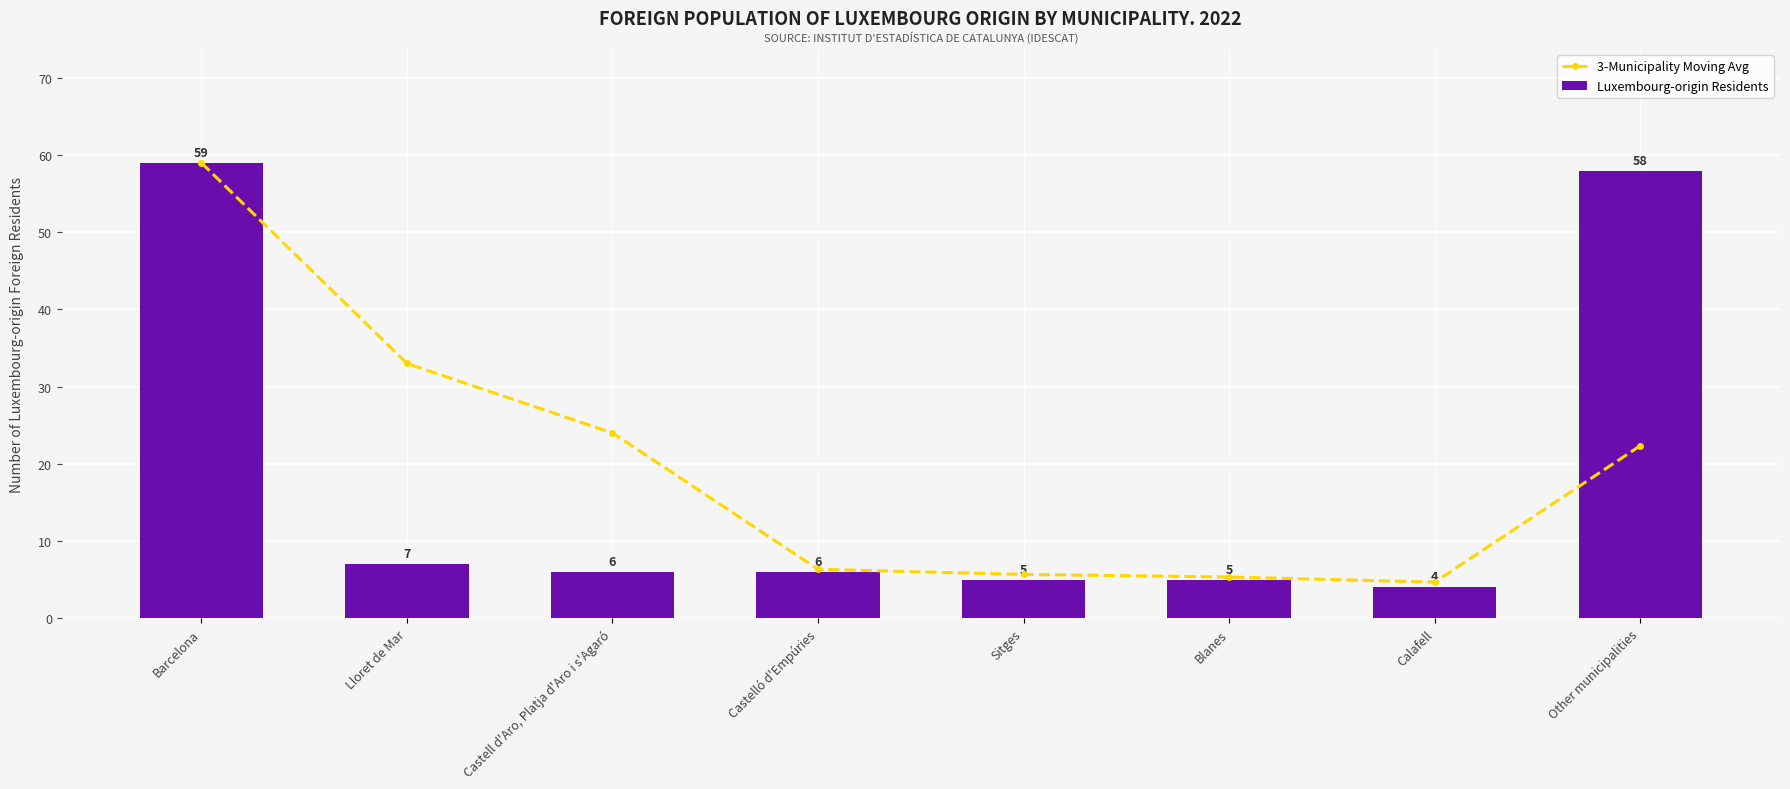

What is the difference between the highest and lowest values at Castell d'Aro, Platja d'Aro i s'Agaró?

18.0